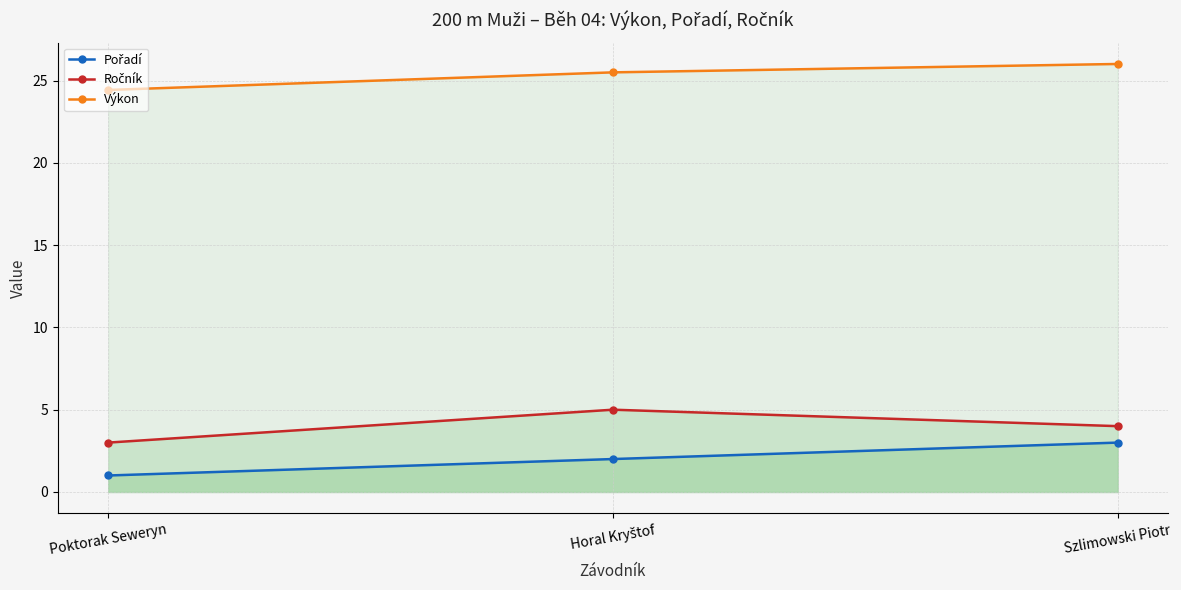

Rank the categories by Pořadí (line) value from highest to lowest.

Szlimowski Piotr, Horal Kryštof, Poktorak Seweryn